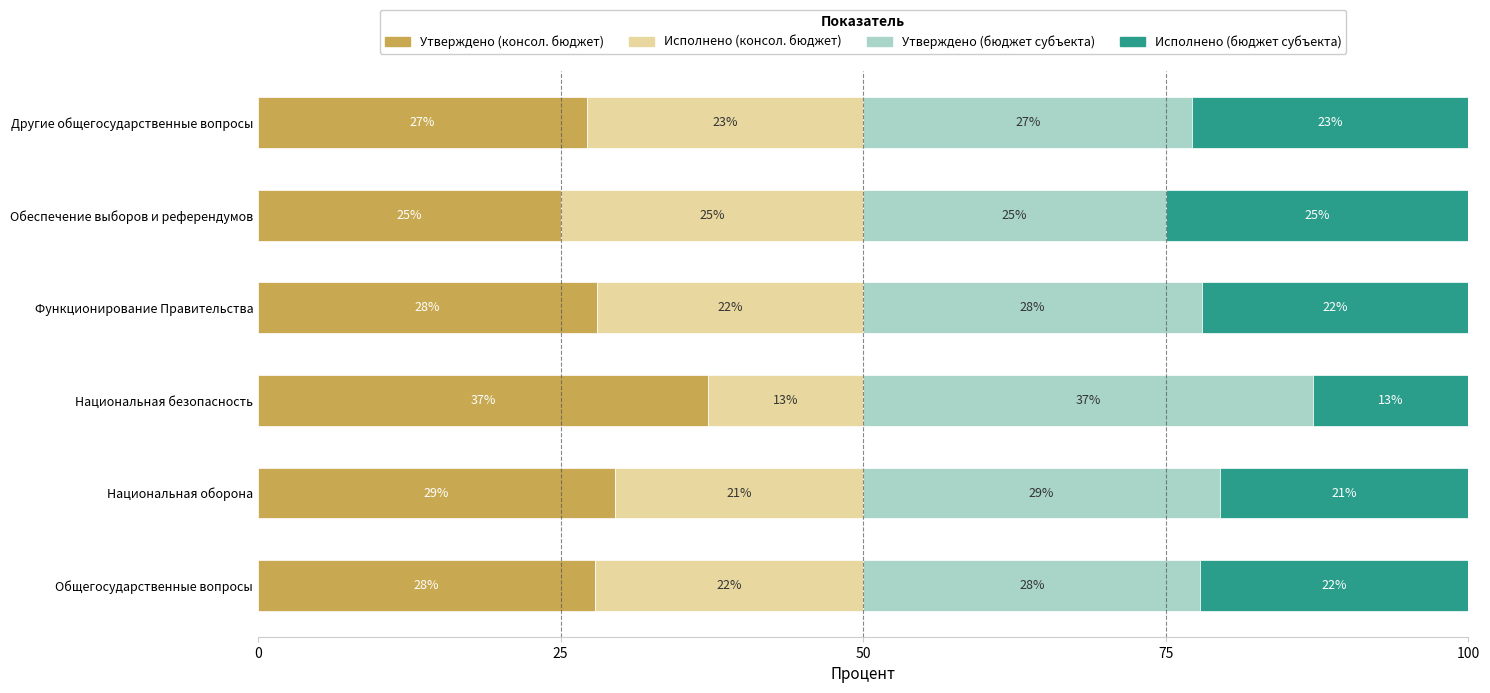

What value does the Утверждено (консол. бюджет) series have at Обеспечение выборов и референдумов?

25.0